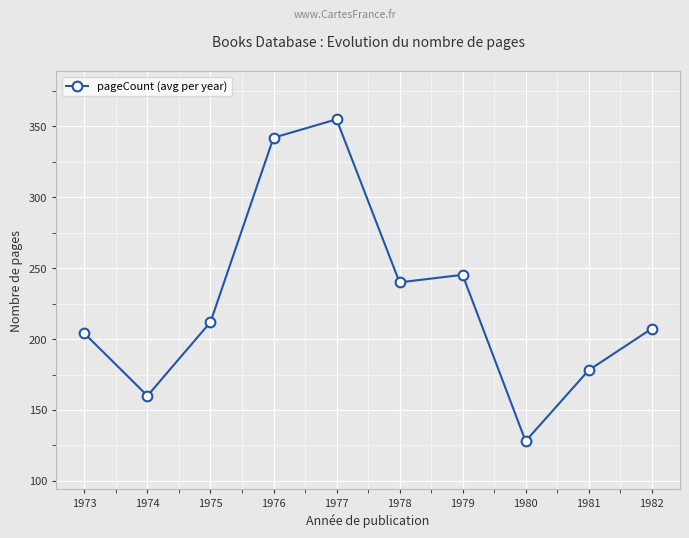

List the labels in order of value, smallest first.

1980, 1974, 1981, 1973, 1982, 1975, 1978, 1979, 1976, 1977